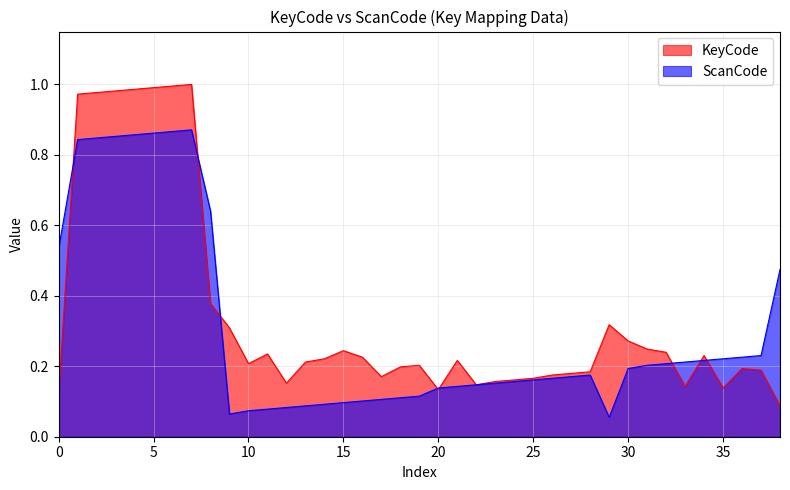

Reading left to right, extract all data points from this chart.

KeyCode: 0.1	1.0	1.0	1.0	1.0	1.0	1.0	1.0	0.4	0.3	0.2	0.2	0.2	0.2	0.2	0.2	0.2	0.2	0.2	0.2	0.1	0.2	0.1	0.2	0.2	0.2	0.2	0.2	0.2	0.3	0.3	0.2	0.2	0.1	0.2	0.1	0.2	0.2	0.1
ScanCode: 0.5	0.8	0.8	0.9	0.9	0.9	0.9	0.9	0.6	0.1	0.1	0.1	0.1	0.1	0.1	0.1	0.1	0.1	0.1	0.1	0.1	0.1	0.1	0.2	0.2	0.2	0.2	0.2	0.2	0.1	0.2	0.2	0.2	0.2	0.2	0.2	0.2	0.2	0.5